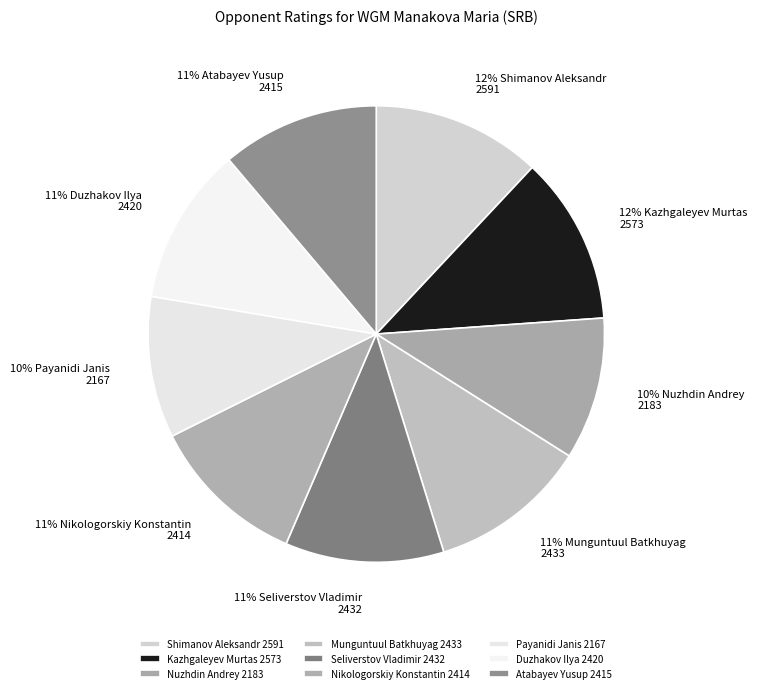

How many slices are in this pie chart?

9